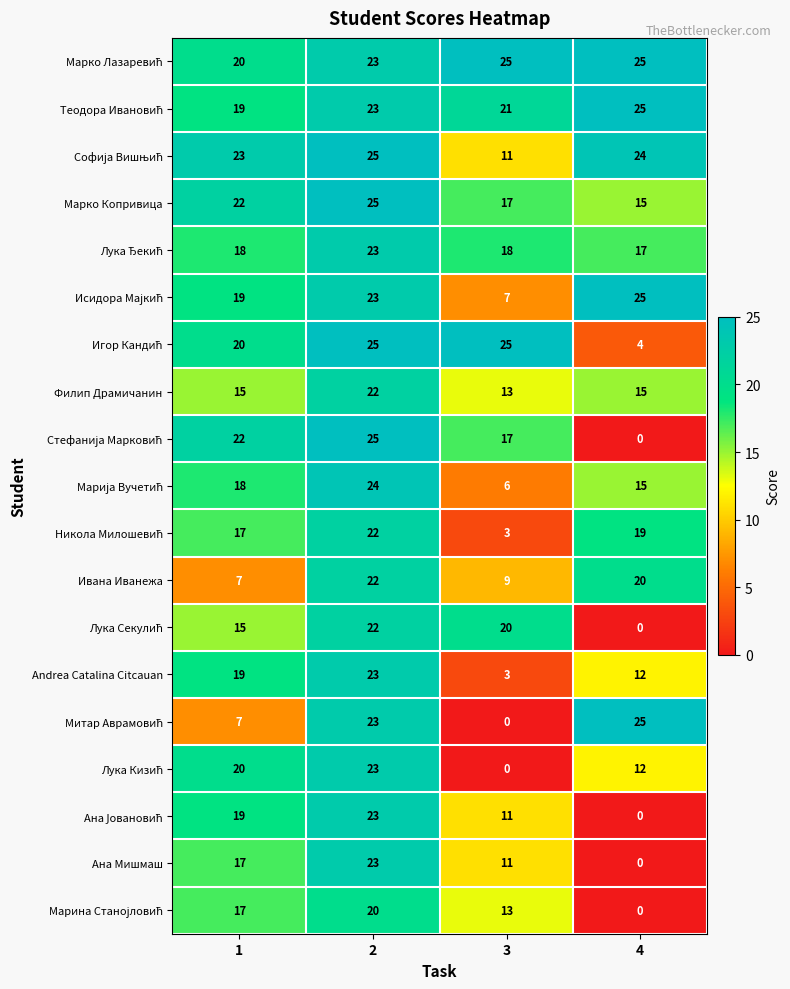

How many Марко Копривица values are between 17 and 25?

3